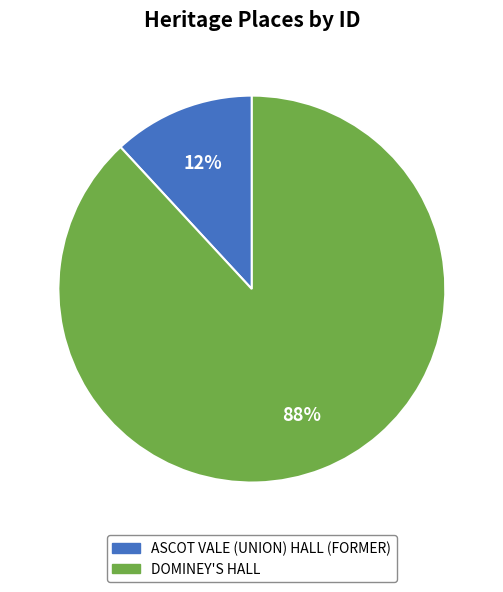

Rank the categories by value from highest to lowest.

DOMINEY'S HALL, ASCOT VALE (UNION) HALL (FORMER)